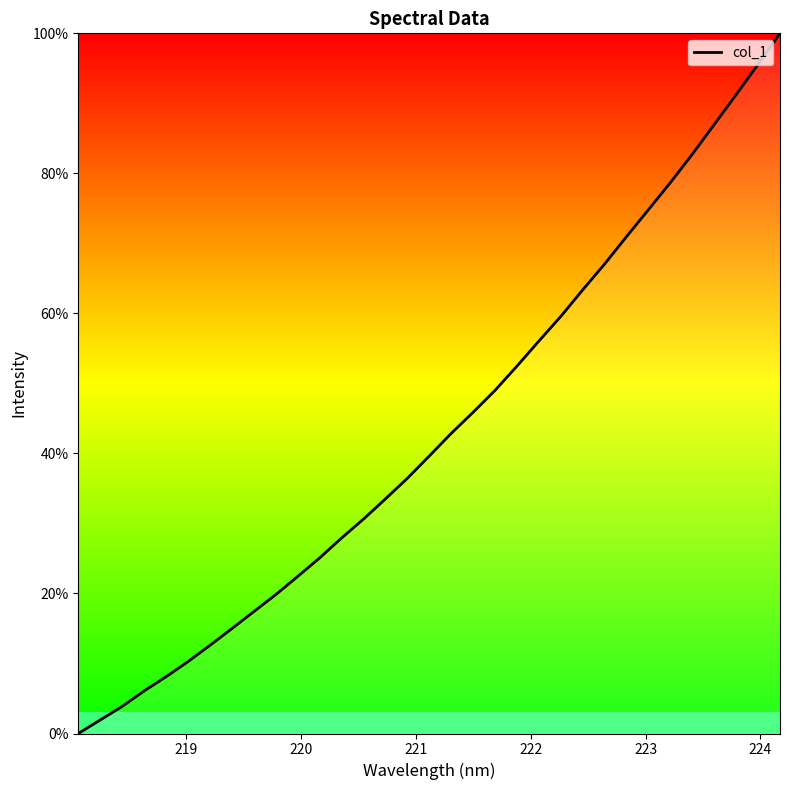

What is the difference between the maximum and minimum values?

100.0